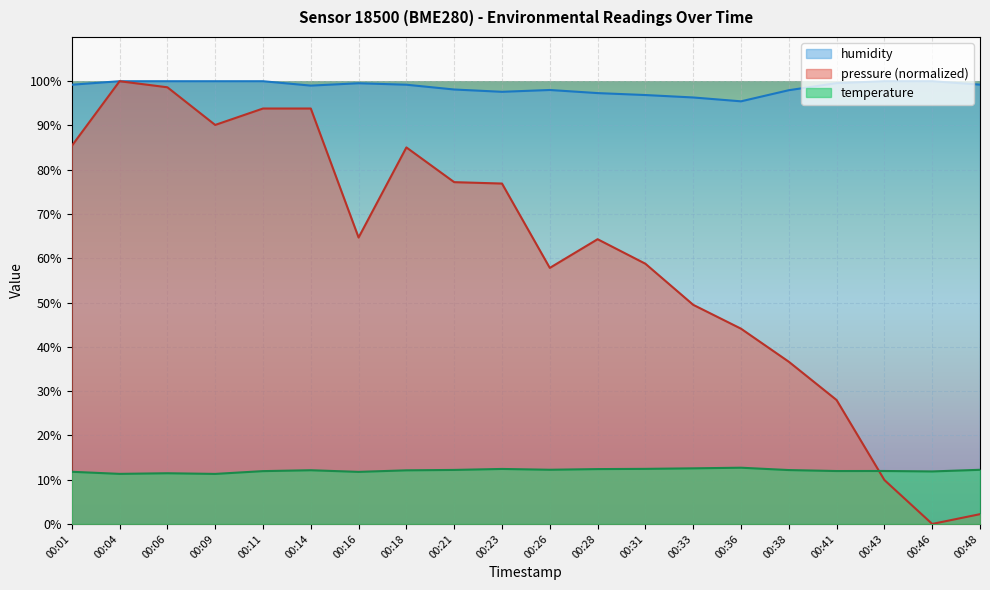

What is the value of the humidity point at the 7th from the left?

99.5